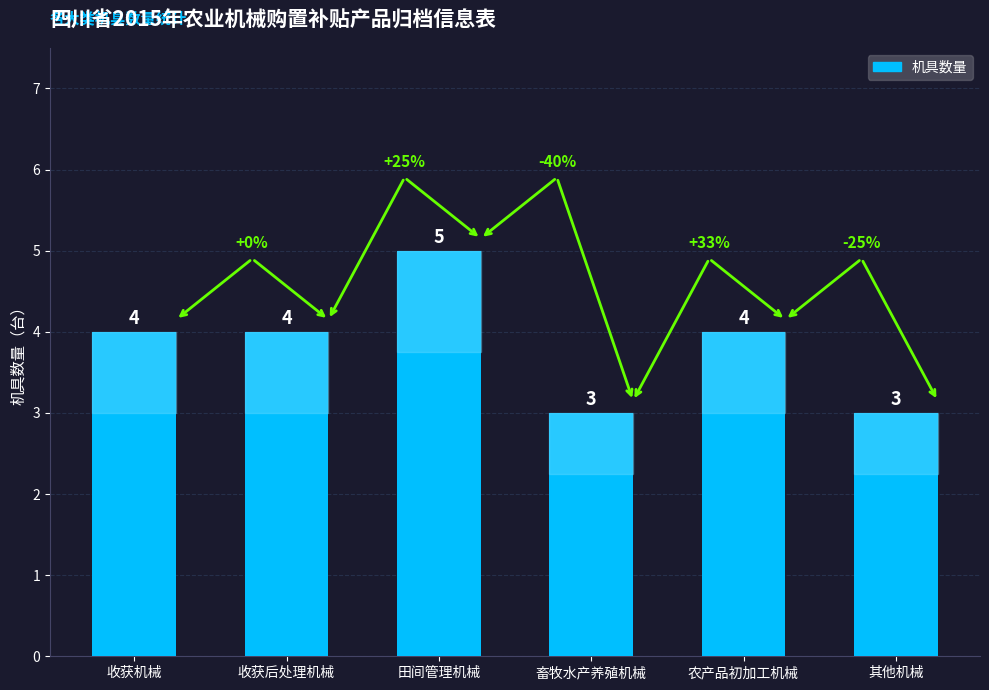

How many values are between 3 and 4?

5